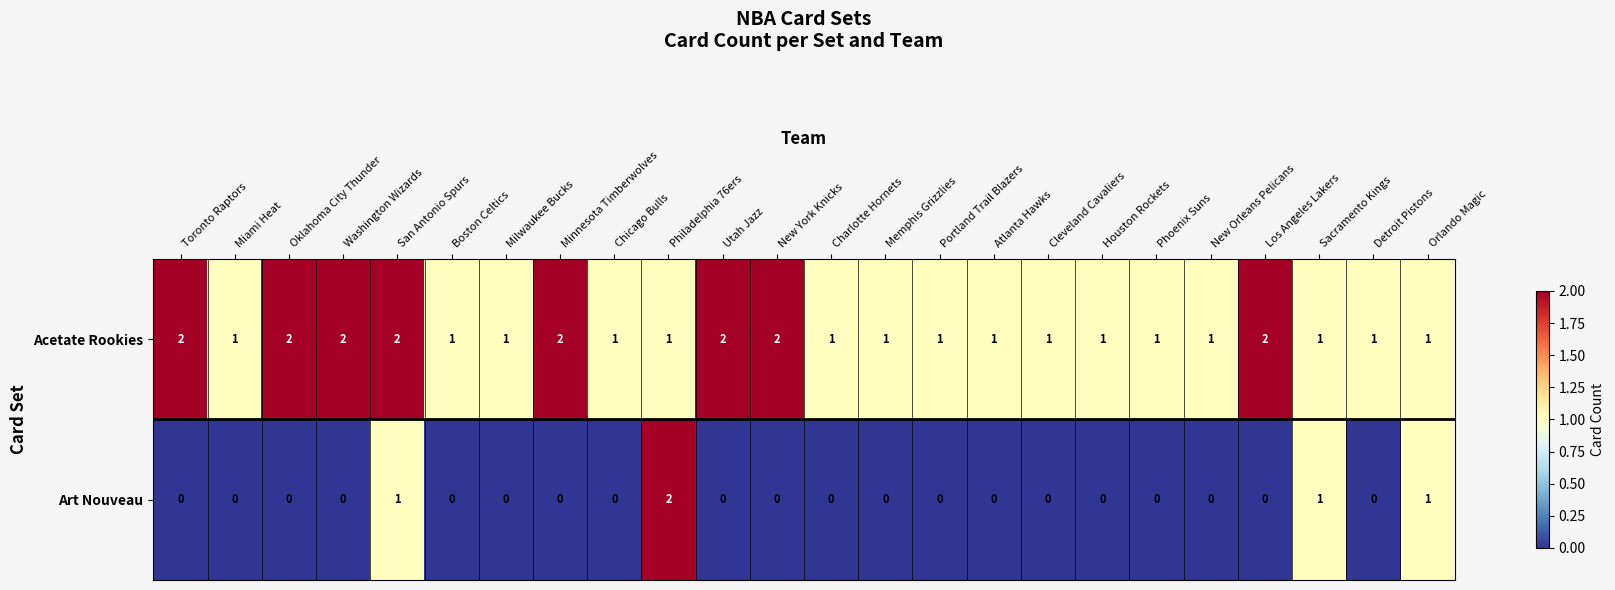

How many Art Nouveau values are between 0 and 1?

23